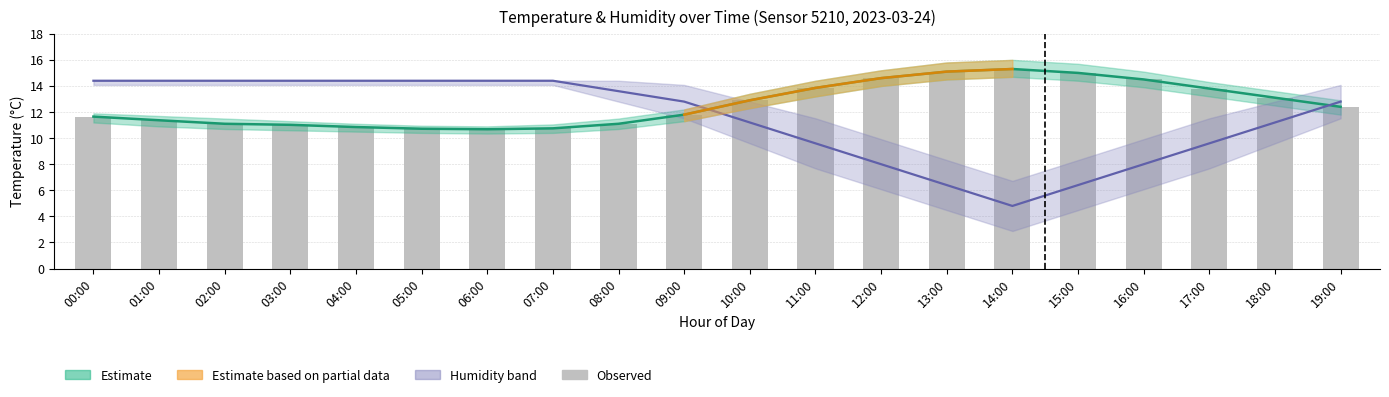

True or false: the data shows 10.8 at 04:00.

True